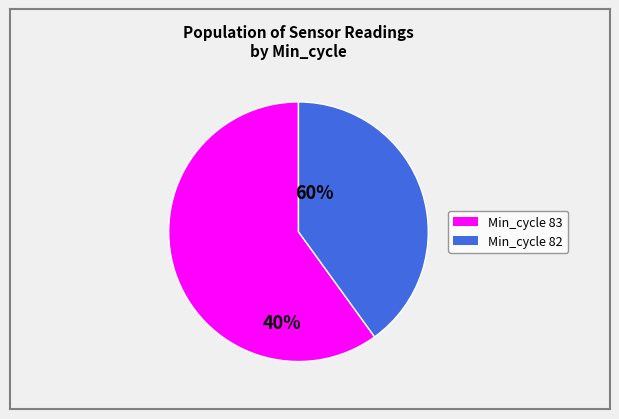

Is there a majority slice in this chart?

Yes